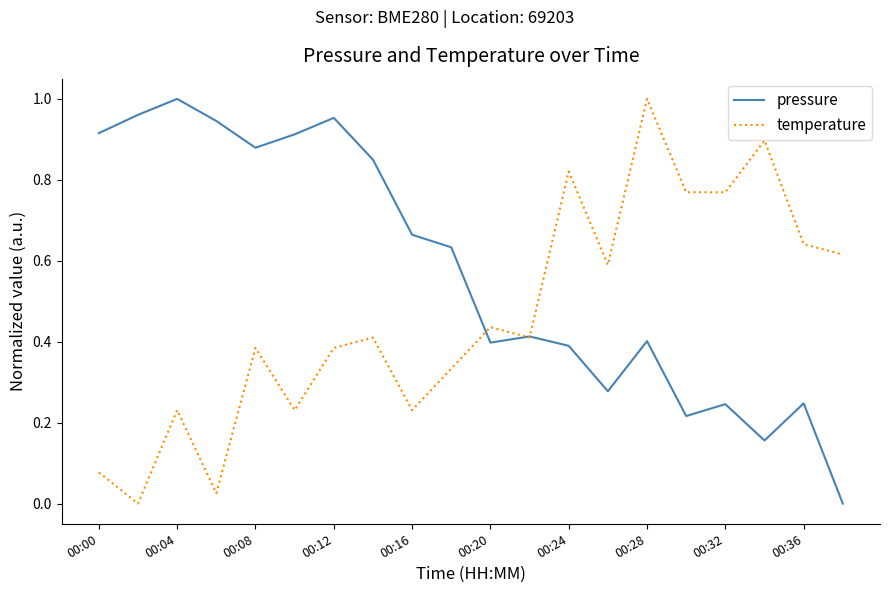

Which series has the largest total across all categories?

pressure